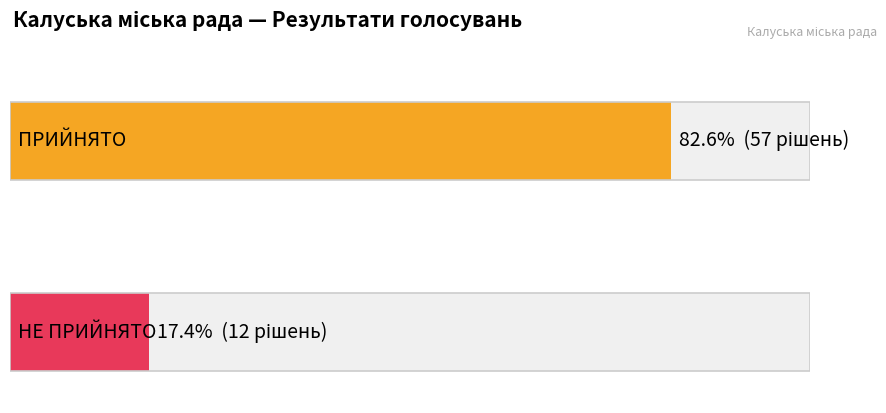

What is the ratio of the value at ПРИЙНЯТО to the value at НЕ ПРИЙНЯТО?

4.8